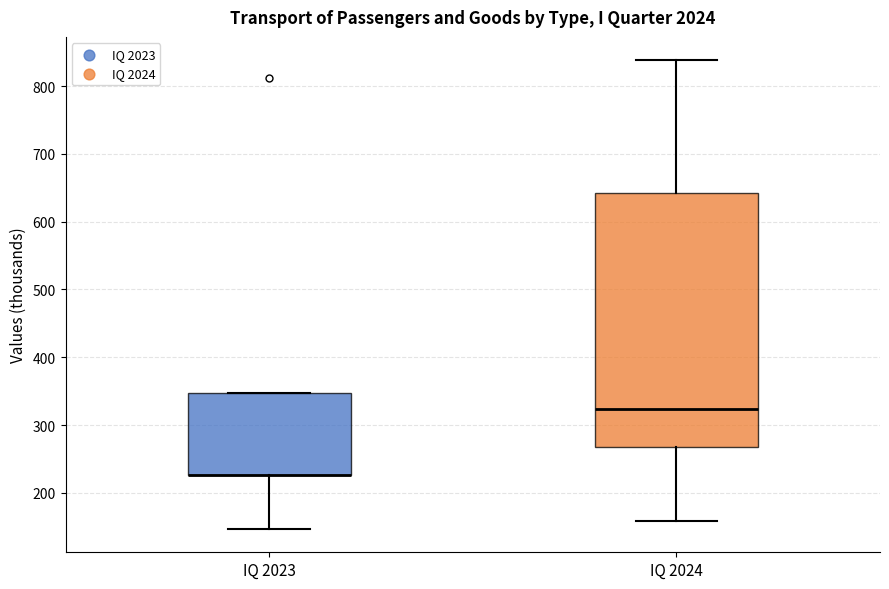

Comparing the boxes themselves (not the whiskers), which one is the tallest?

IQ 2024